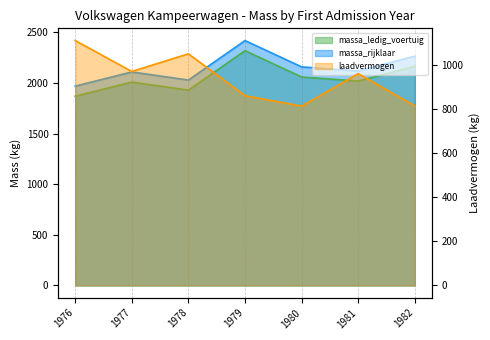

How many values in the laadvermogen series exceed 960?

3